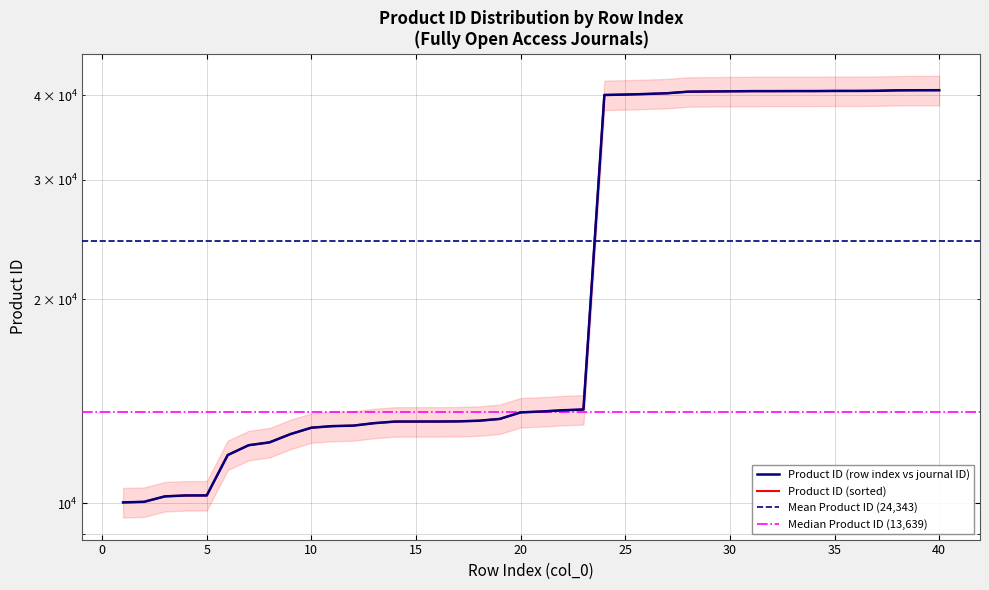

What is the sum of the values at 30 and 1?

50543